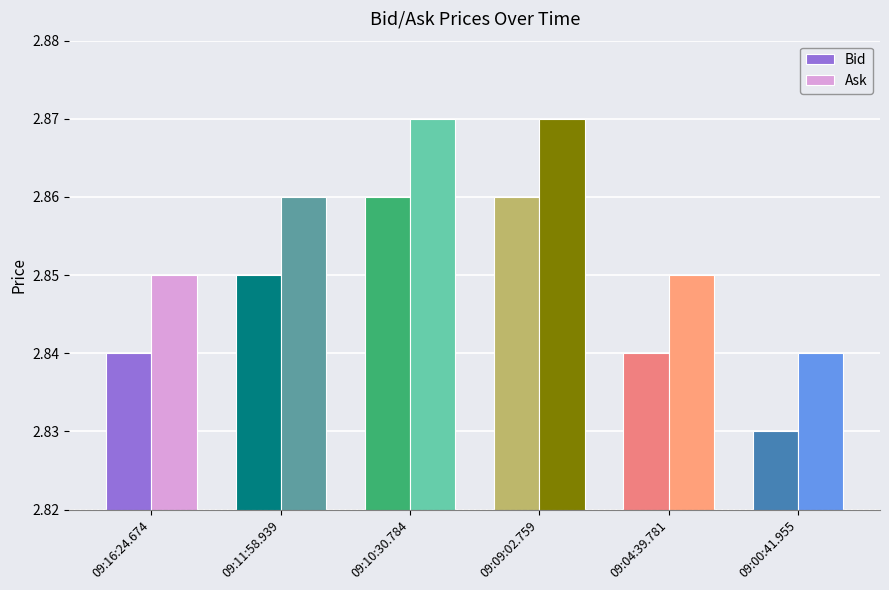

The Bid series shows 1.1 at 09:04:39.781. True or false?

False